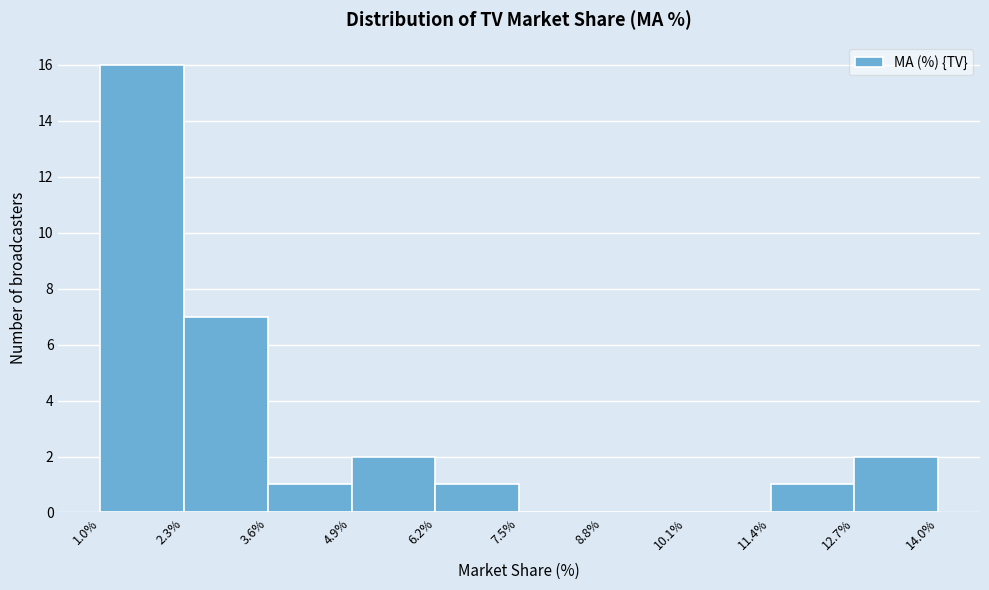

Reading left to right, transcribe this chart: for each bar, give the range it covers on the x-axis and its height. The values are not printed on the chart, so give them approximately, as read against the axis.

1.0% to 2.3%: 16
2.3% to 3.6%: 7
3.6% to 4.9%: 1
4.9% to 6.2%: 2
6.2% to 7.5%: 1
7.5% to 8.8%: 0
8.8% to 10.1%: 0
10.1% to 11.4%: 0
11.4% to 12.7%: 1
12.7% to 14.0%: 2